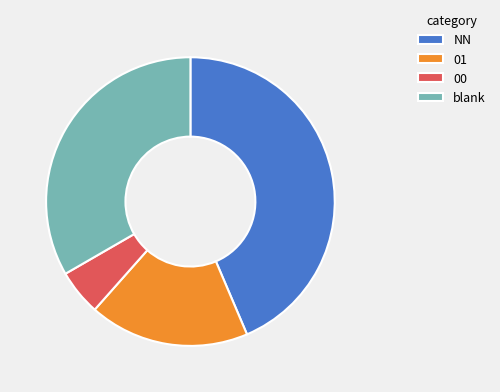

Is it true that 01 is 35% of the pie?

False